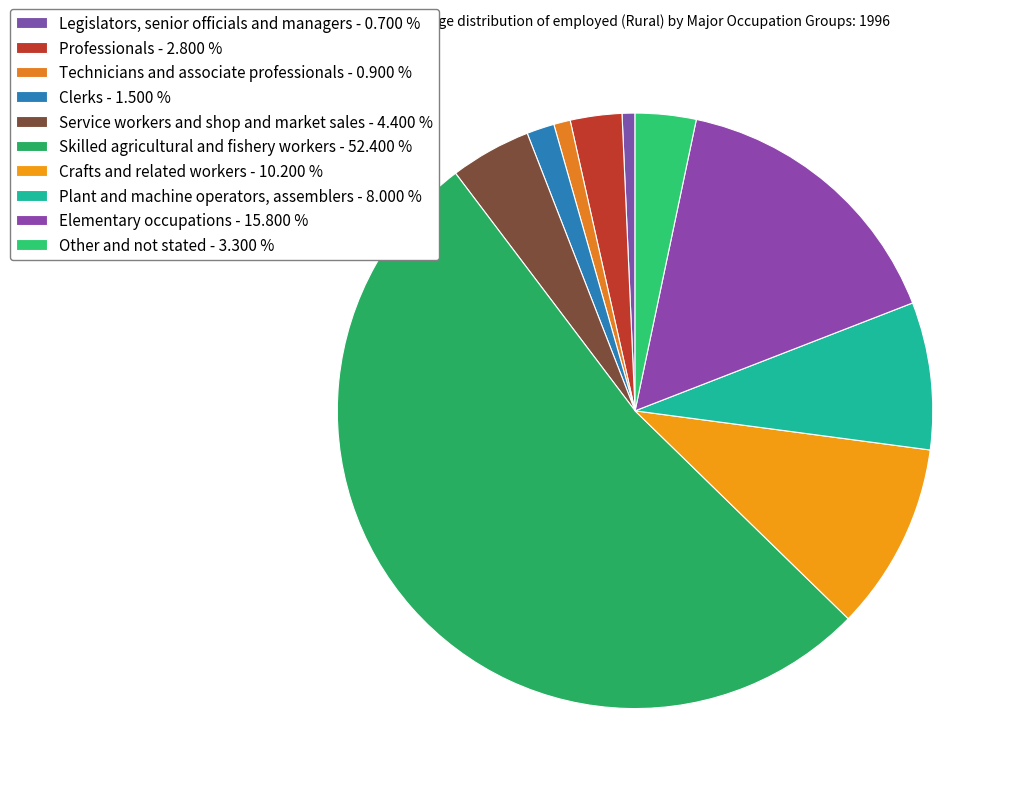

To the nearest percent, what percentage of the pie is Clerks?

2%